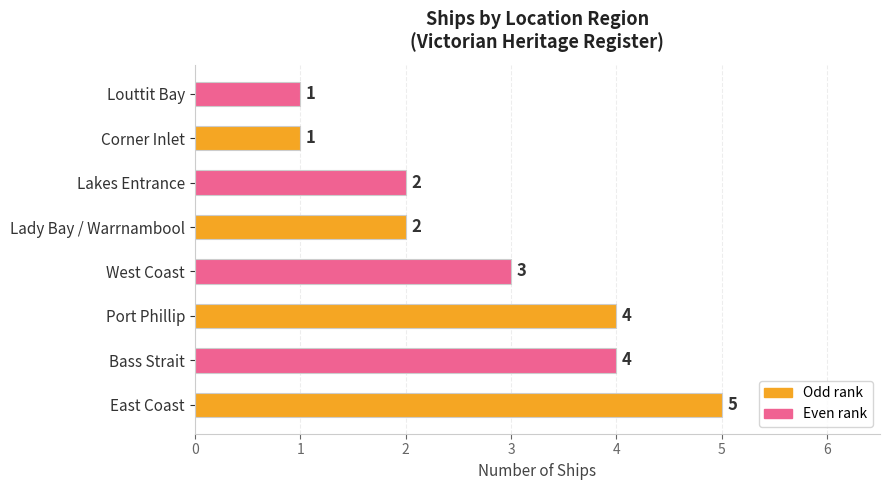

Count the number of categories in the chart.

8